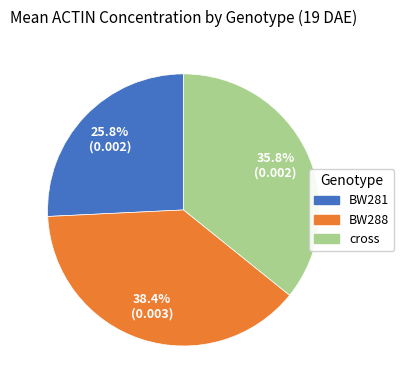

Is there any slice that represents more than half of the pie?

No